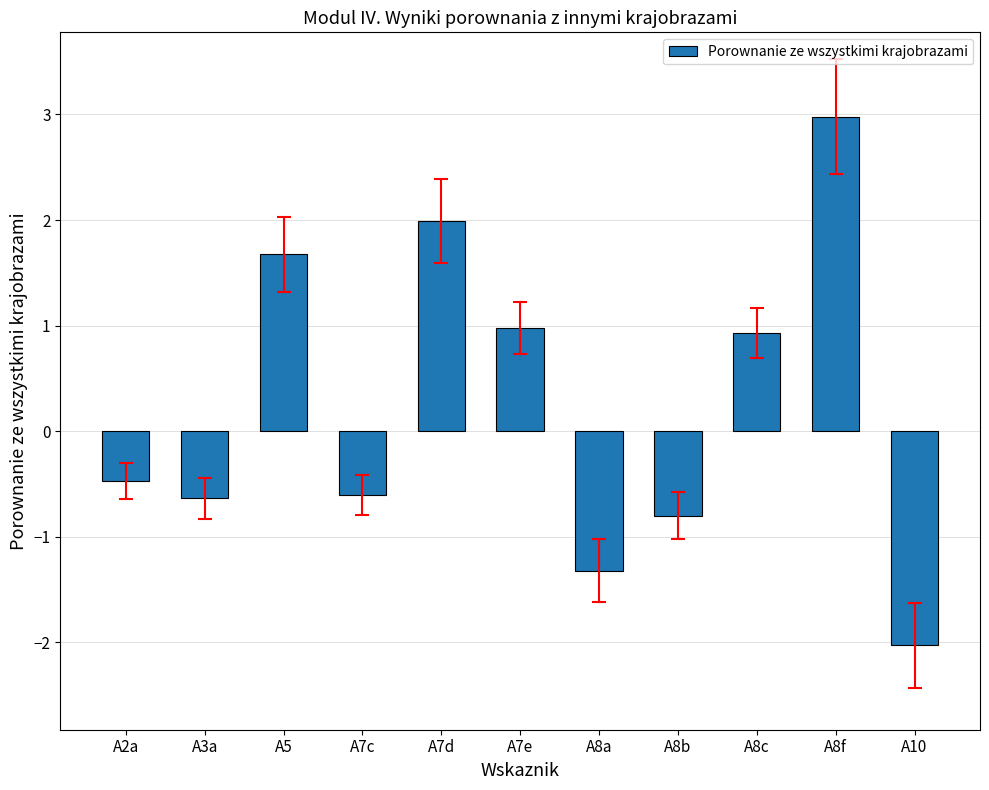

How many series are shown in this chart?

1